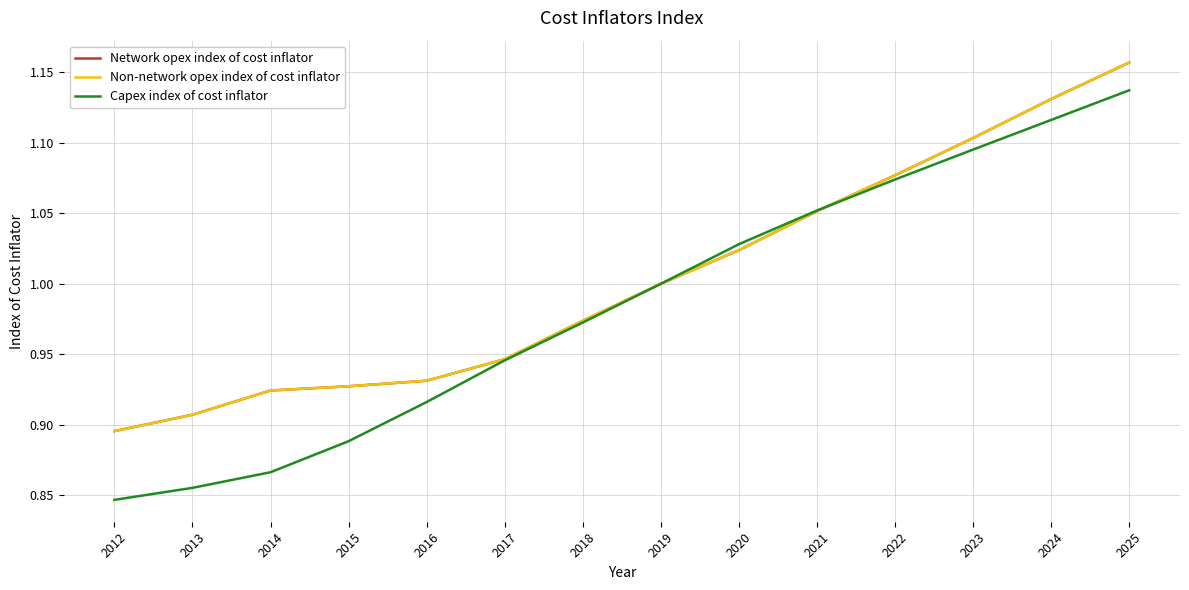

Does the chart have visible grid lines?

Yes